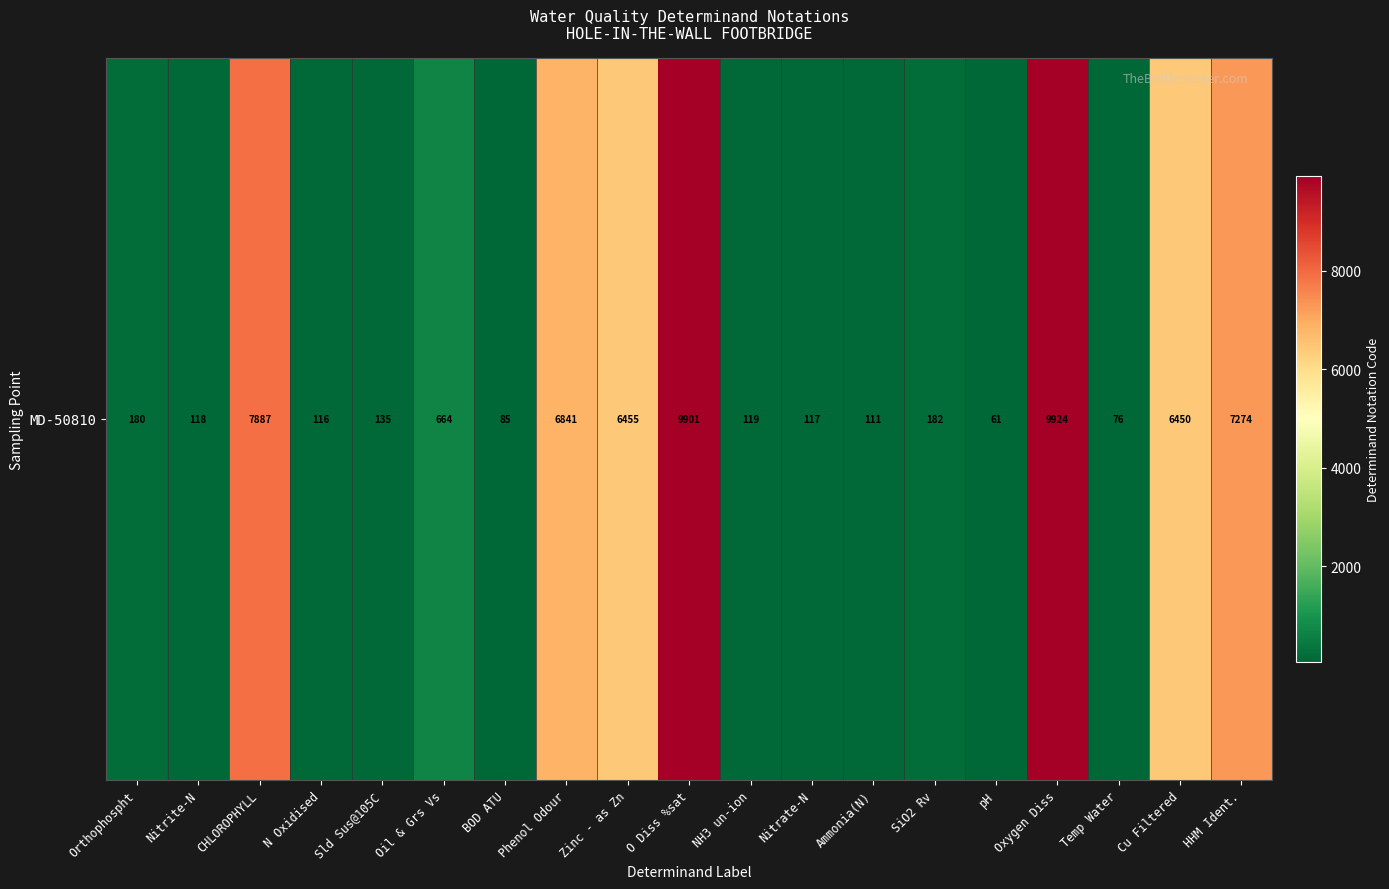

The value at NH3 un-ion is 69. True or false?

False